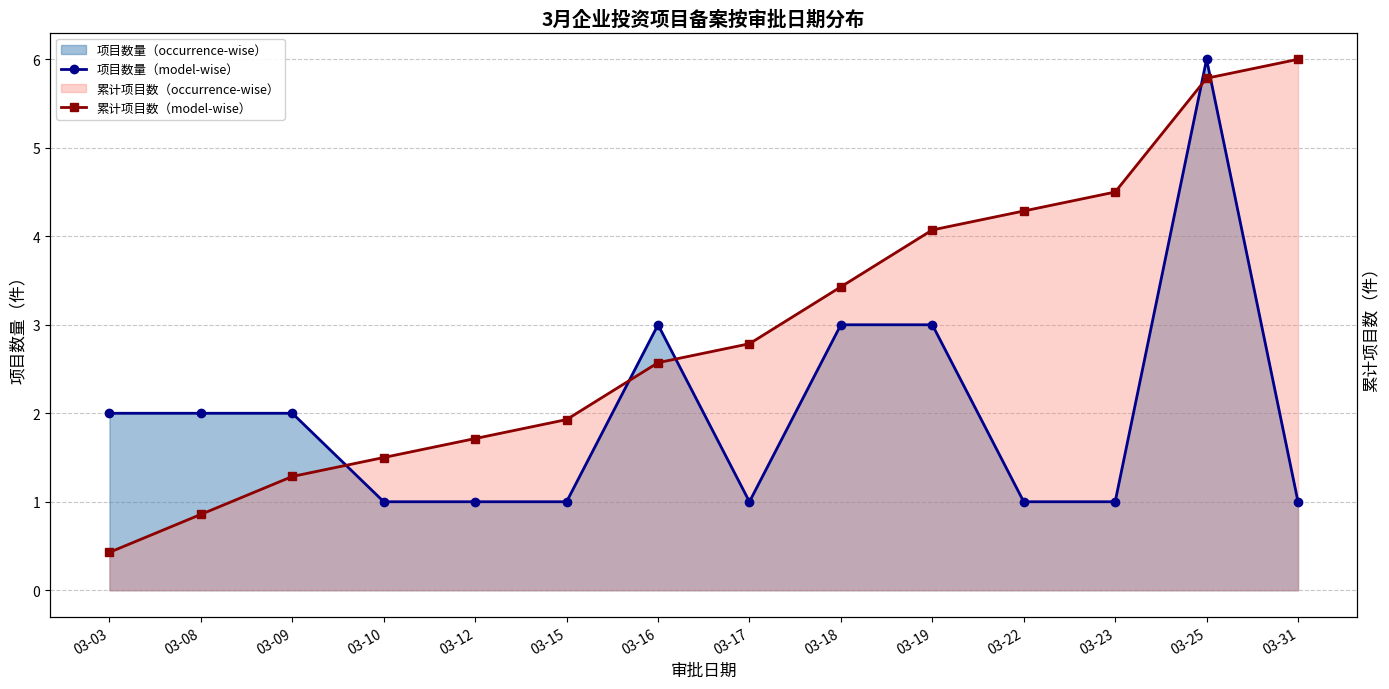

True or false: 项目数量（model-wise） and 累计项目数（model-wise） cross at least once.

True